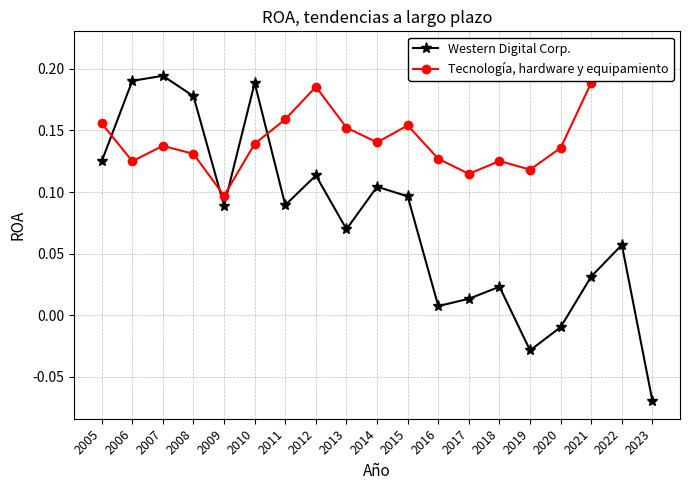

At how many categories does at least one series exceed 0?

19